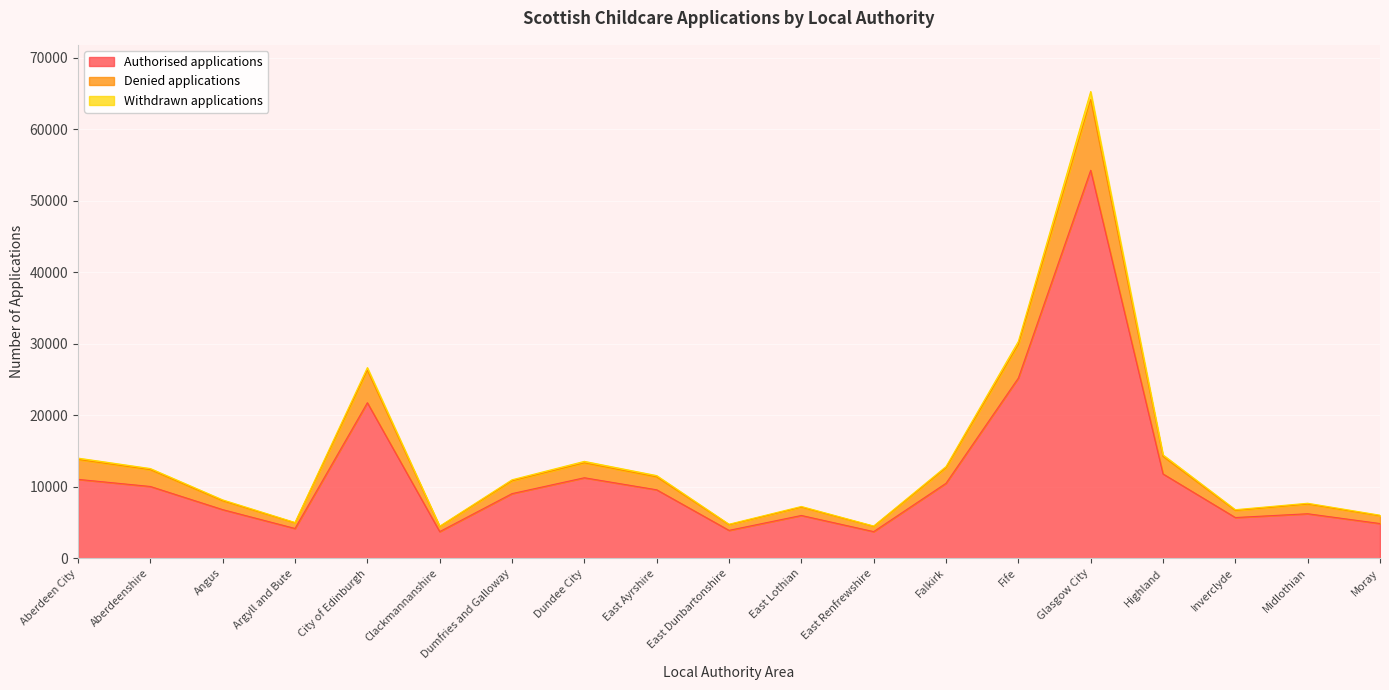

Which category has the highest value in the Withdrawn applications series?

Glasgow City